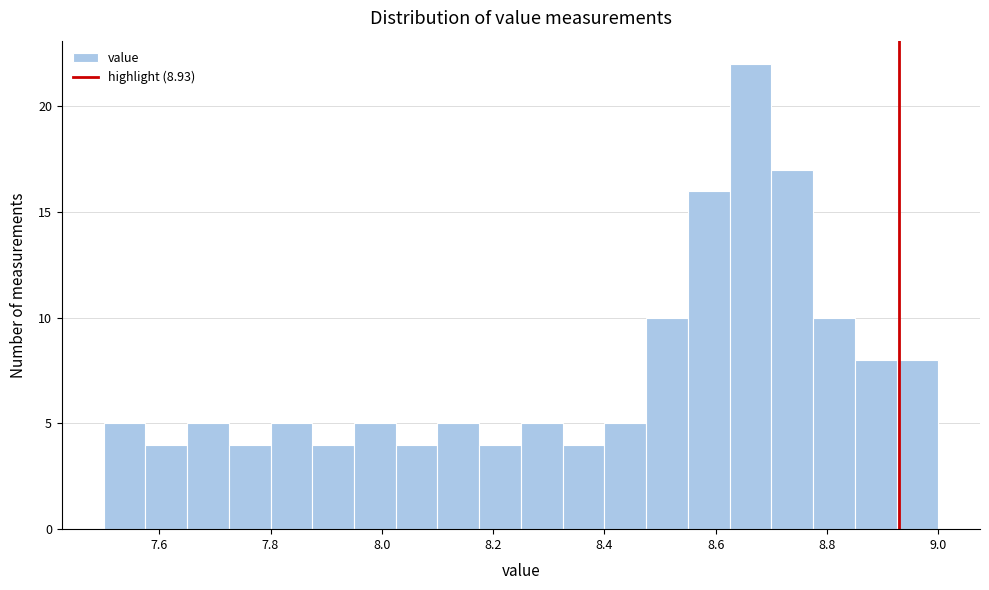

Read against the x-axis, roughly where is the centre of the tallest bar?

8.66